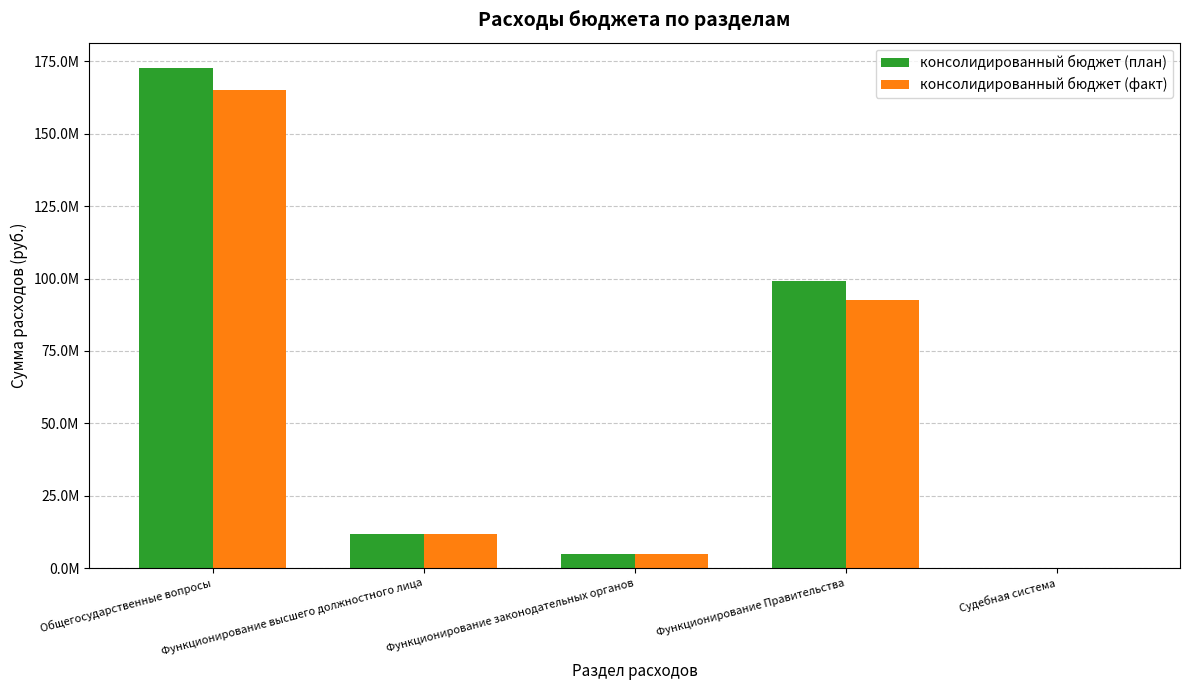

The value of консолидированный бюджет (факт) at Функционирование Правительства is 33148080.9. True or false?

False